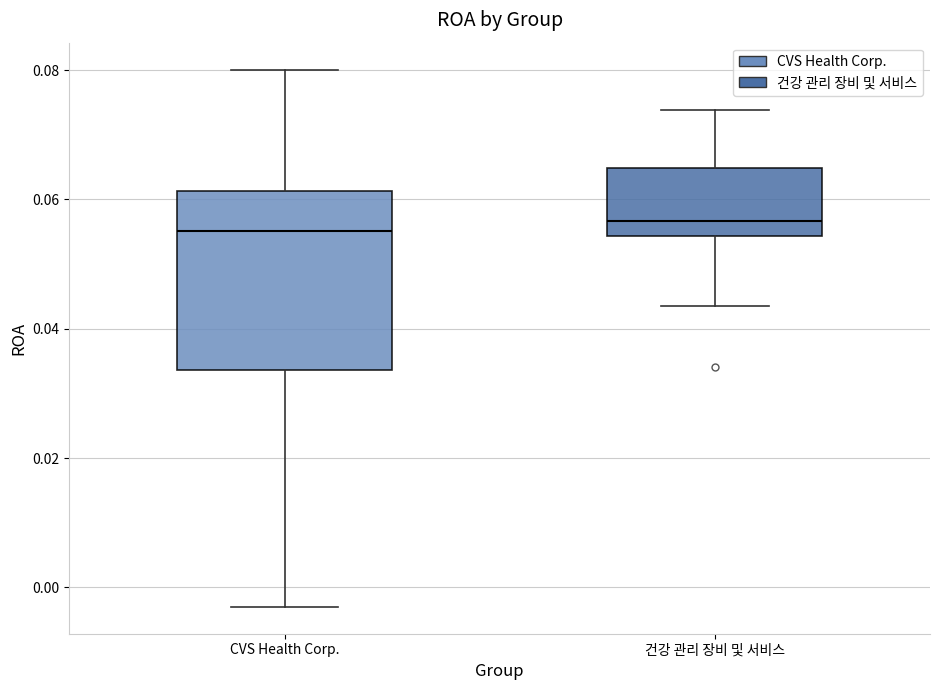

Where does the lower whisker of the box for CVS Health Corp. end on the y-axis? The values are not printed on the chart, so give them approximately, as read against the axis.

-0.002